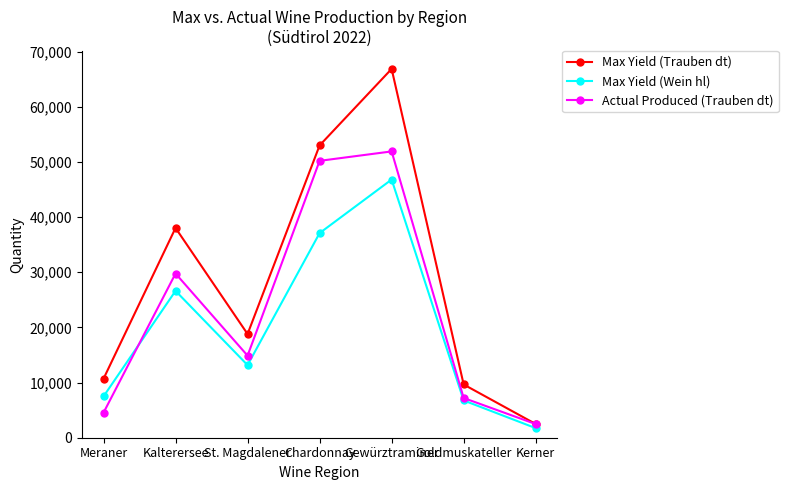

What is the maximum value for Max Yield (Trauben dt)?

66850.8